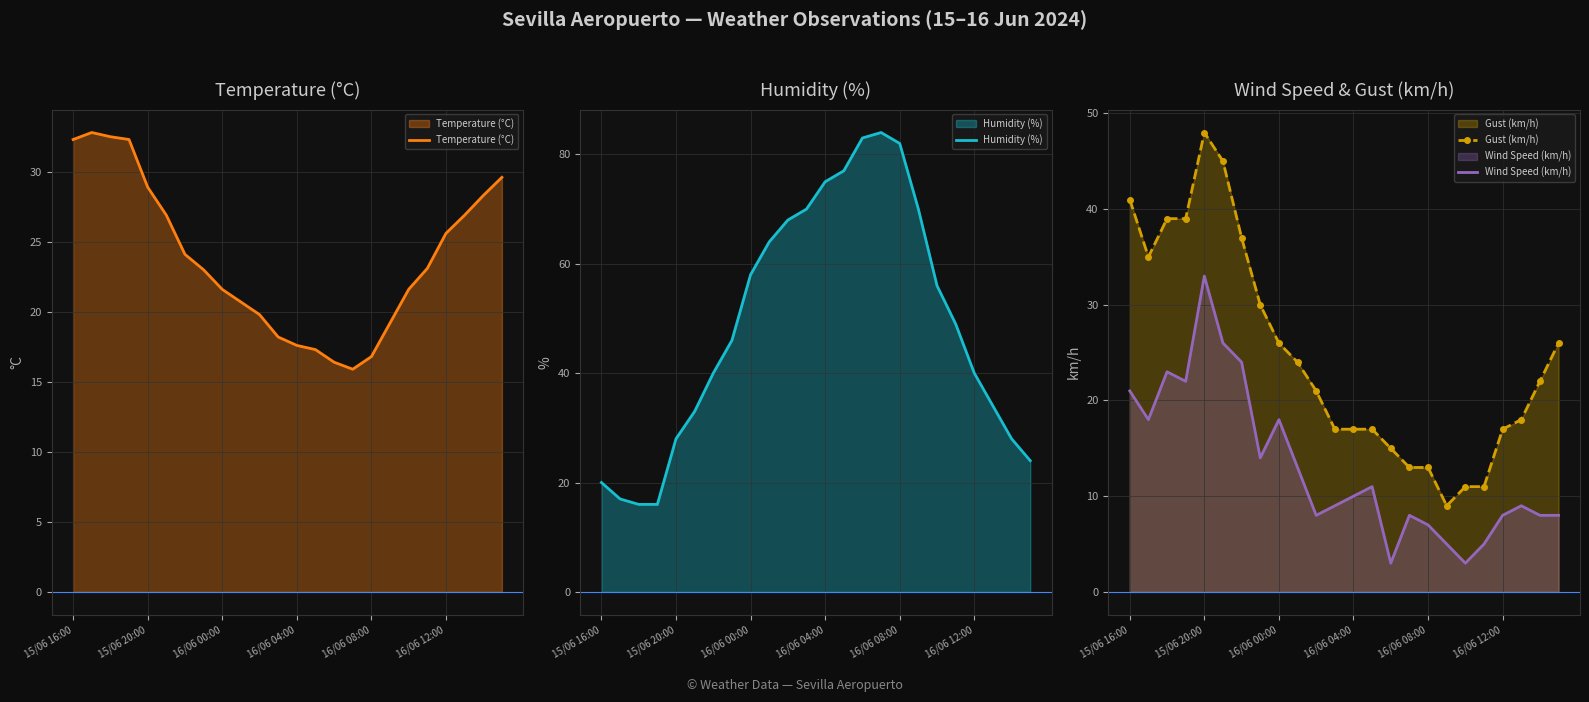

True or false: Wind Speed (km/h) and Gust (km/h) intersect in this chart.

False